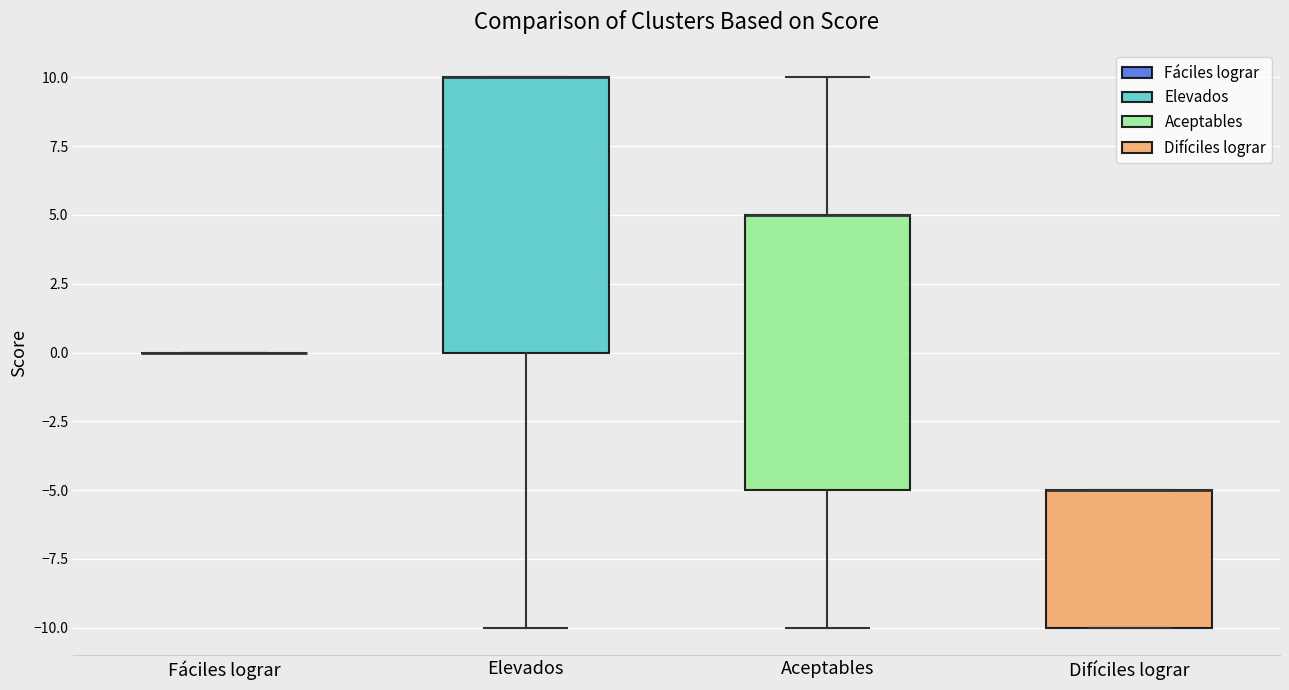

Where is the lower edge of the box for Difíciles lograr on the y-axis? The values are not printed on the chart, so give them approximately, as read against the axis.

-10